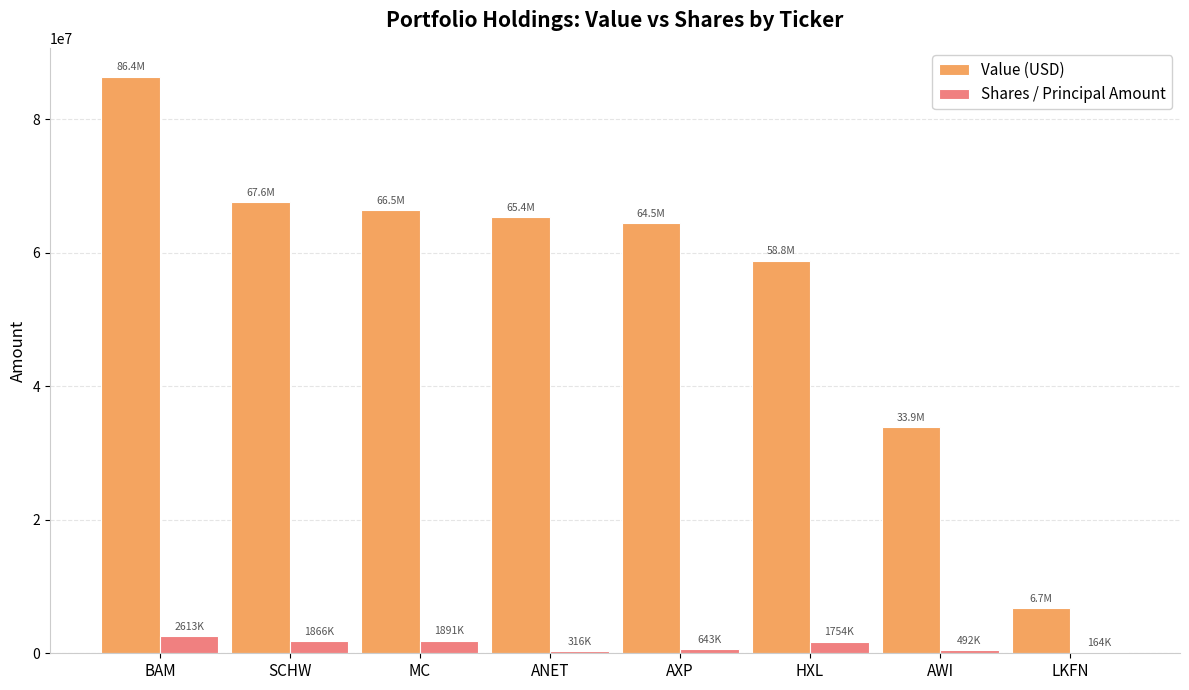

The Shares / Principal Amount series shows 492193 at AWI. True or false?

True